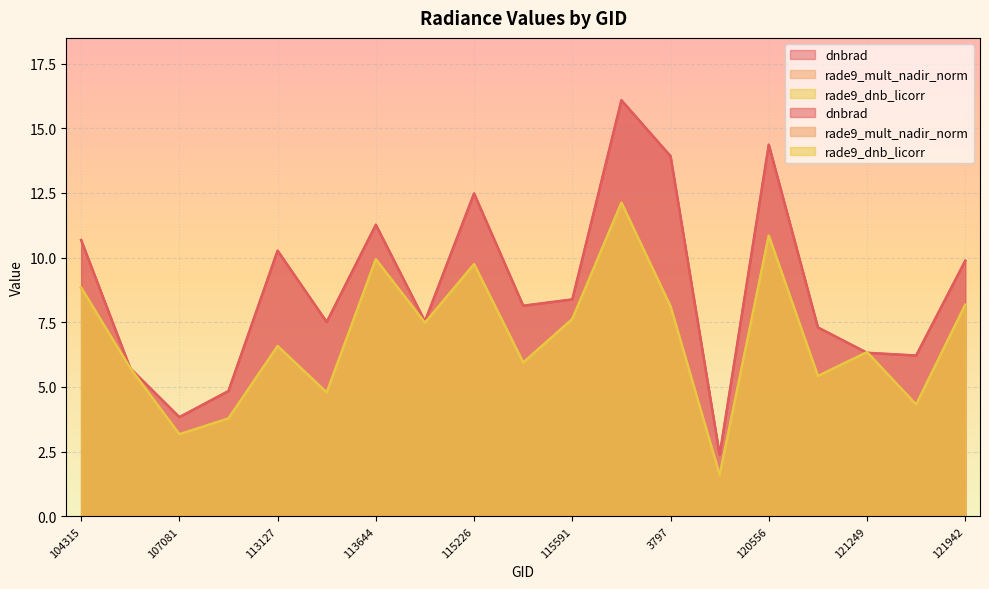

Is it true that rade9_mult_nadir_norm equals 6.6 at 113127?

True